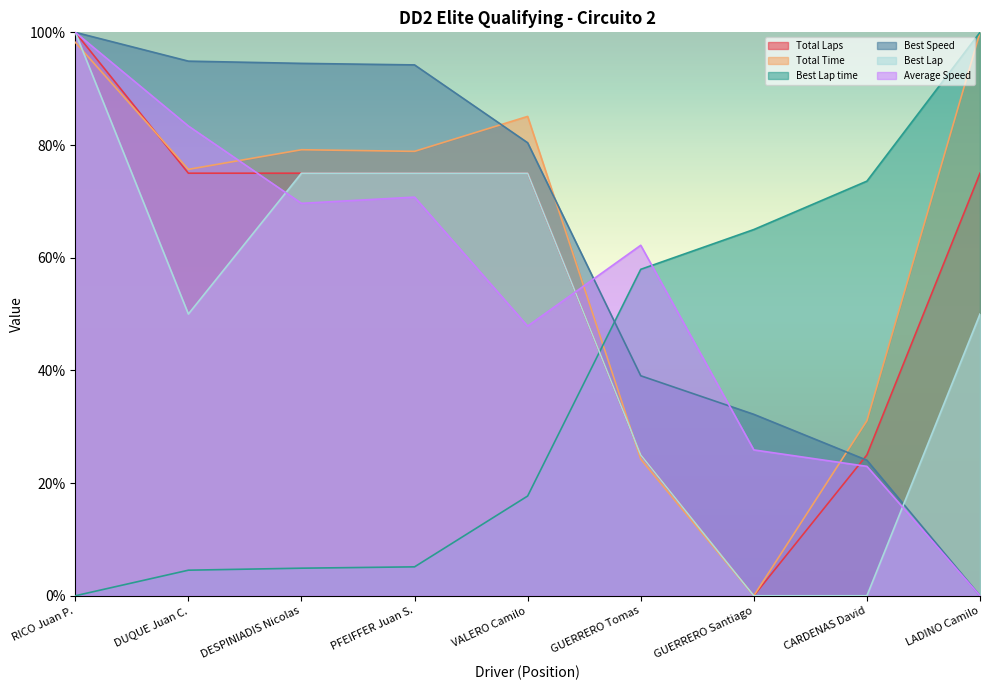

Is the value of Best Speed at CARDENAS David greater than the value of Total Laps at CARDENAS David?

No